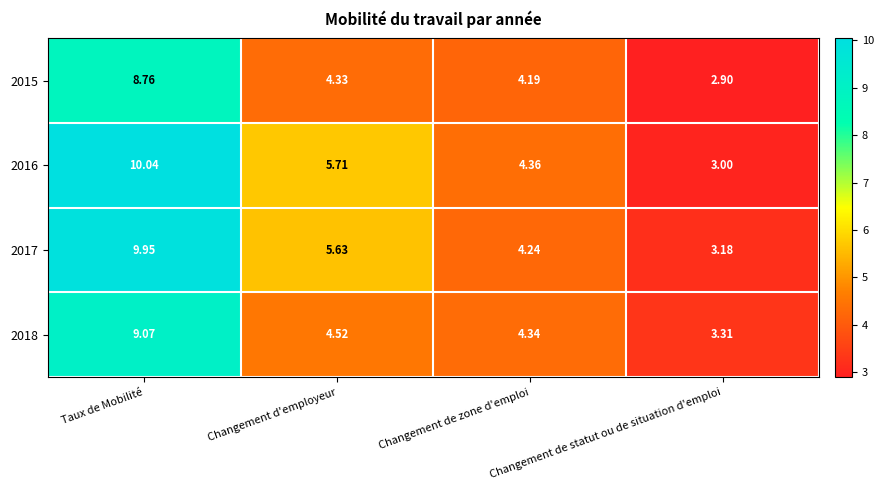

How many distinct data groups are displayed?

4